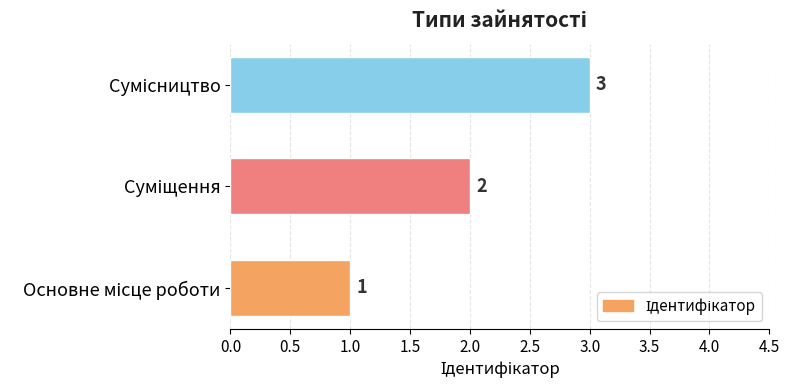

What is the difference between the maximum and minimum values?

2